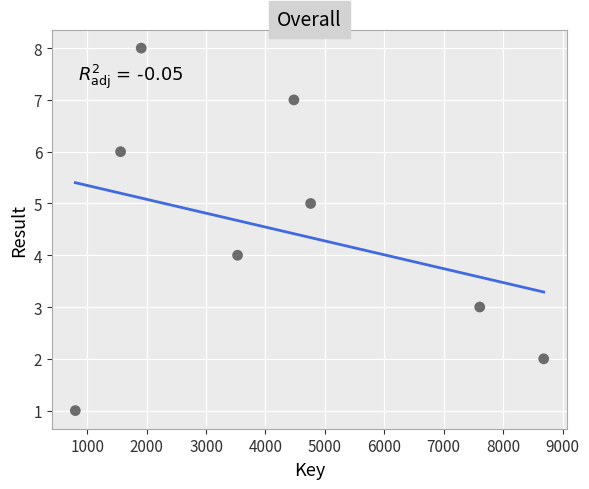

What is the average X value?

4166